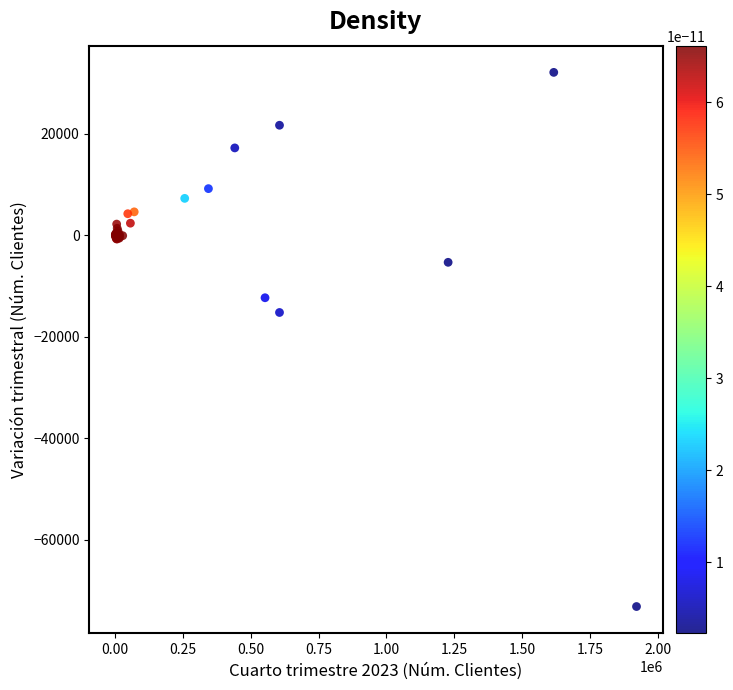

What Y value in the scatter plot is closest to -20523?

-15207